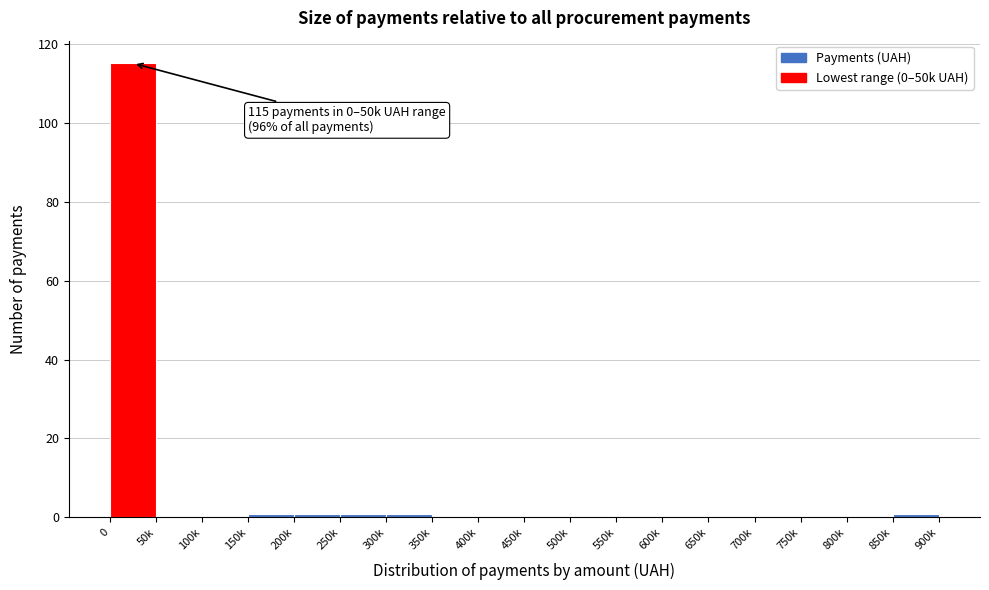

Reading left to right, transcribe all the data shown in this chart.

0=115	50k=0	100k=0	150k=1	200k=1	250k=1	300k=1	350k=0	400k=0	450k=0	500k=0	550k=0	600k=0	650k=0	700k=0	750k=0	800k=0	850k=1